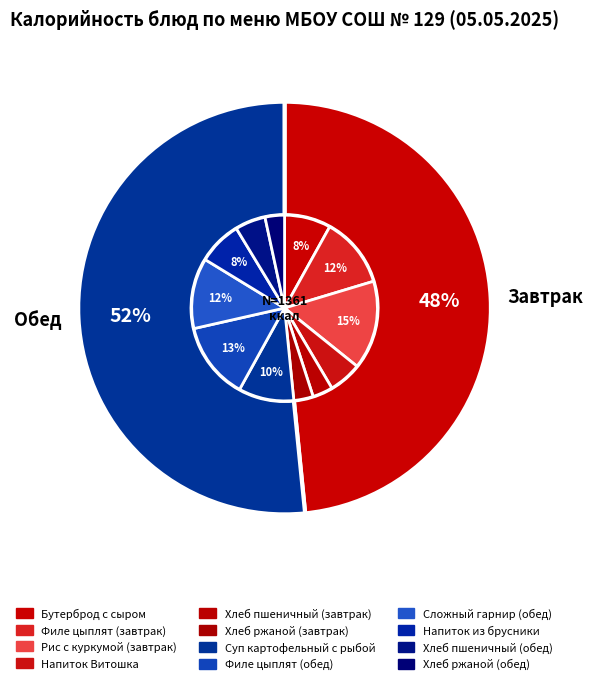

True or false: Сложный гарнир (обед) accounts for 12% of the total.

True